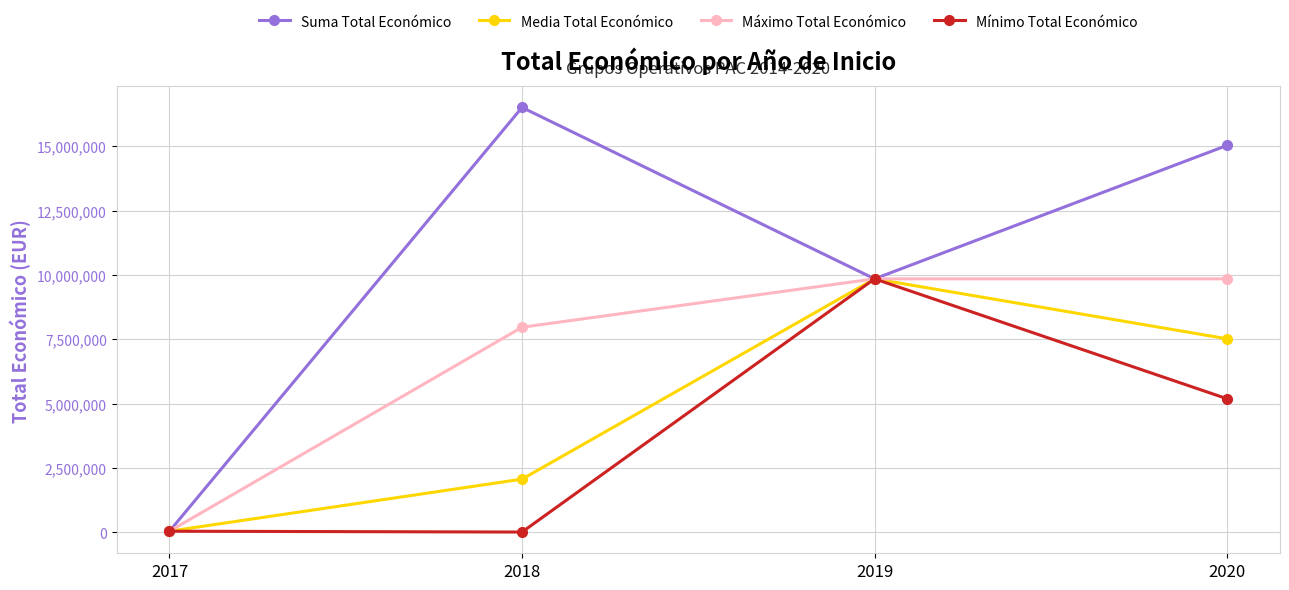

What are all the series names shown in the legend?

Suma Total Económico, Media Total Económico, Máximo Total Económico, Mínimo Total Económico